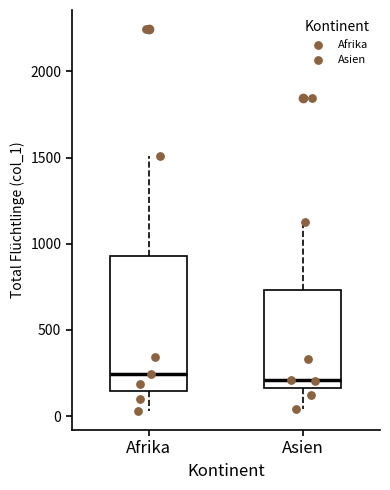

Reading left to right, read every box against the y-axis: the position of its median line, the range the box covers, and the ends of its whiskers. The values are not printed on the chart, so give them approximately, as read against the axis.

Afrika: median 250, box 150 to 950, whiskers 50 to 1500
Asien: median 200, box 150 to 750, whiskers 50 to 1150